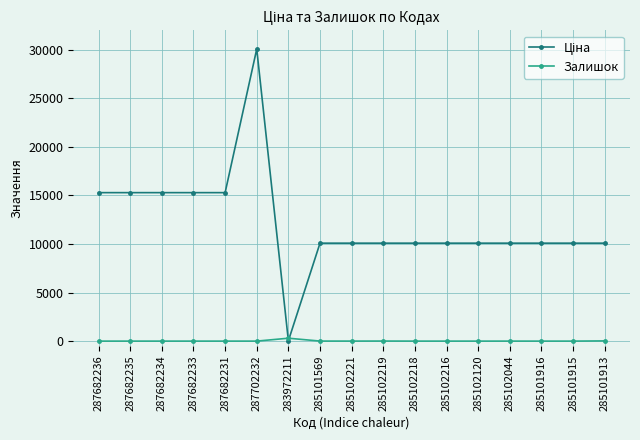

True or false: Залишок has more than 0 interior local peaks.

True